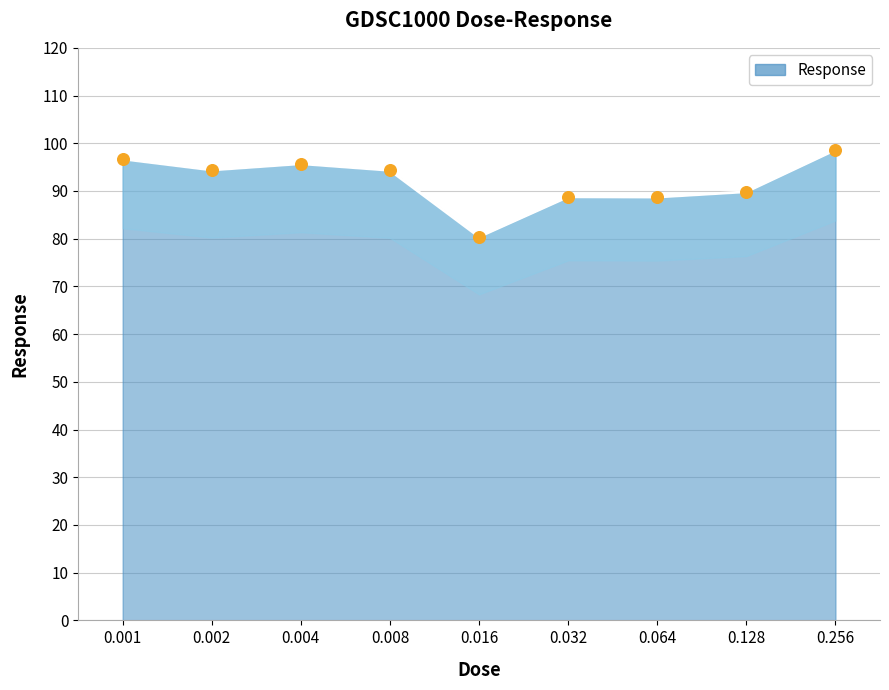

What is the change in value from 0.001 to 0.032?

-7.9